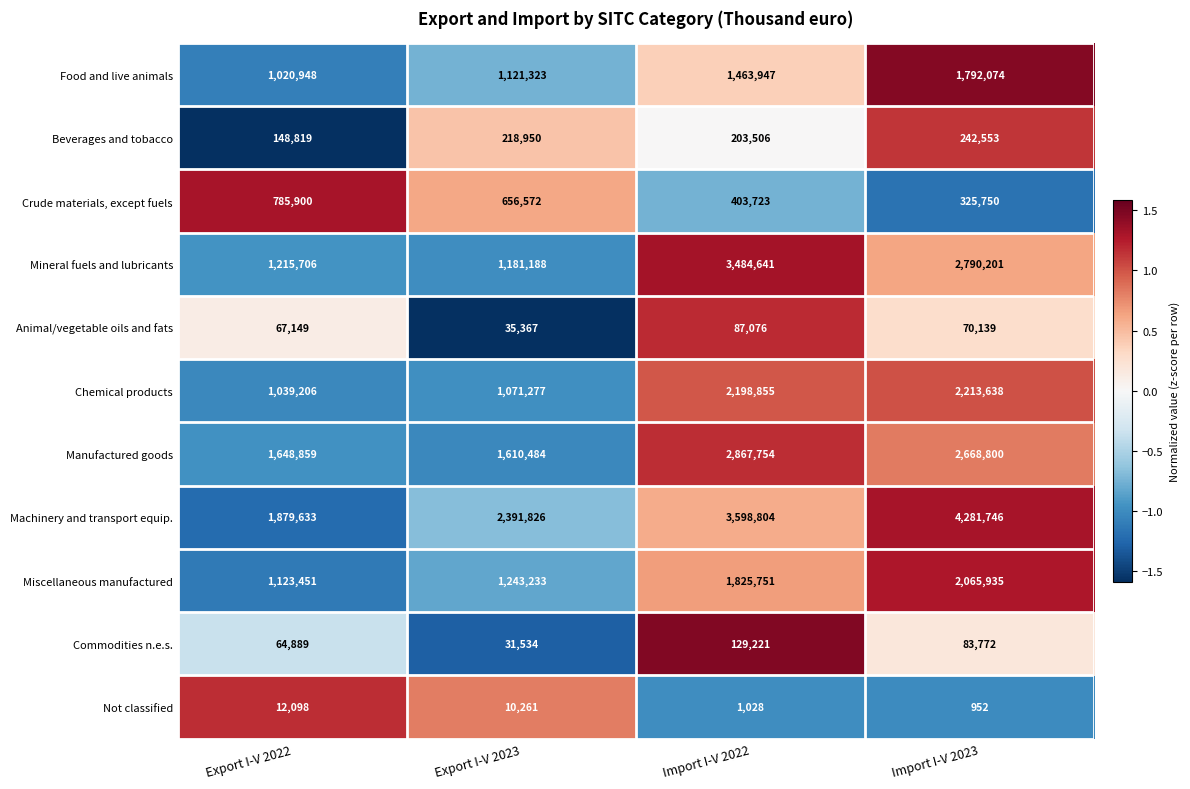

What is the total value across all series at Export I-V 2022?

9006658